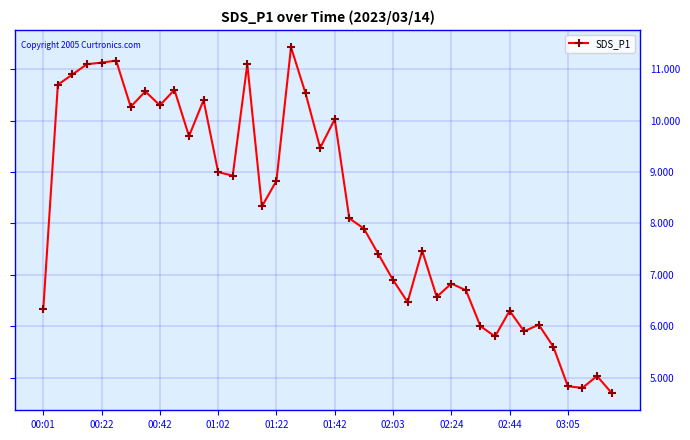

Does the chart display data point markers on the line(s)?

Yes